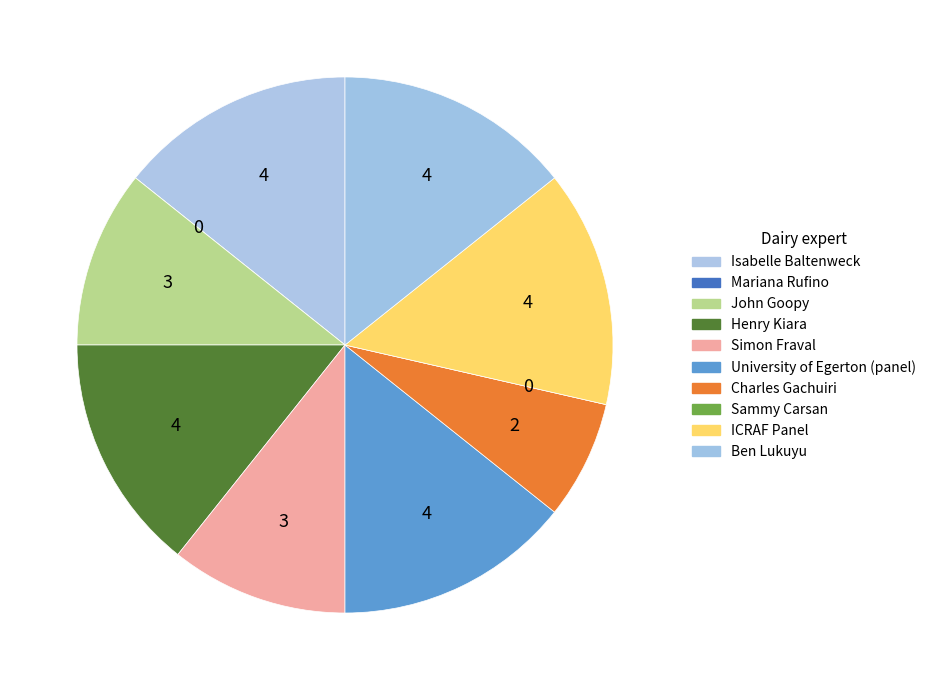

Approximately how many times larger is the value at John Goopy compared to Isabelle Baltenweck?

0.8